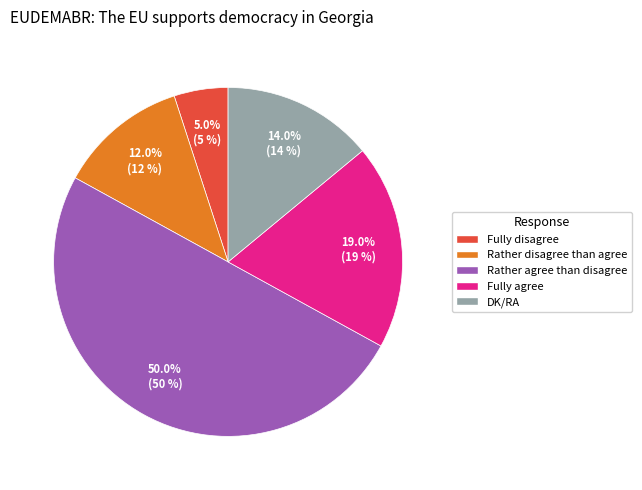

What portion of the pie excludes Rather disagree than agree?

88.0%